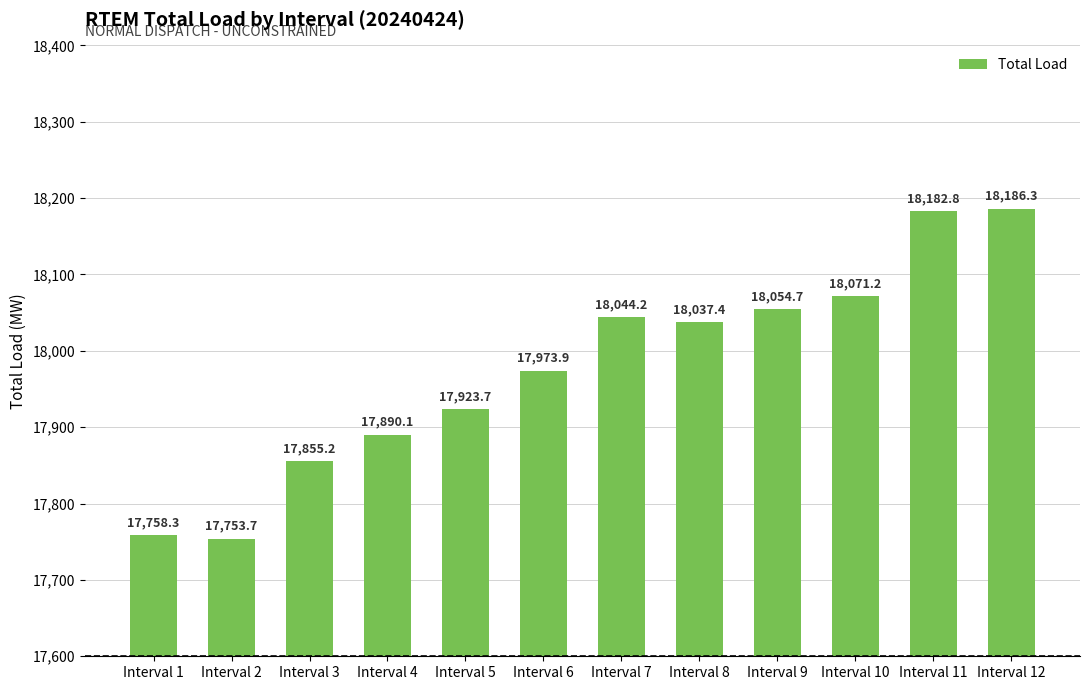

Where is the data nearest to the value 17970?

Interval 6